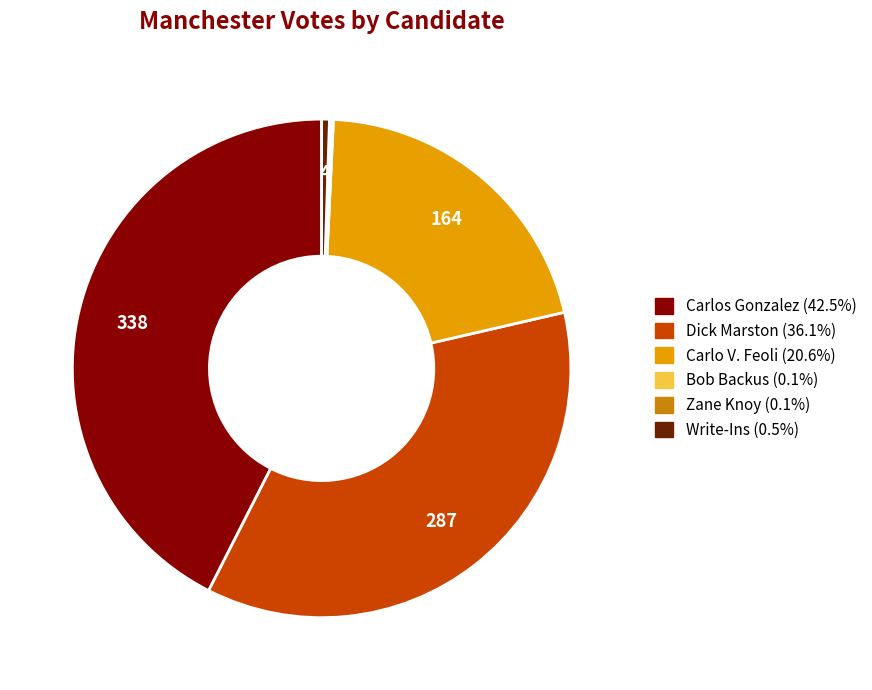

What is the largest slice in the pie chart?

Carlos Gonzalez